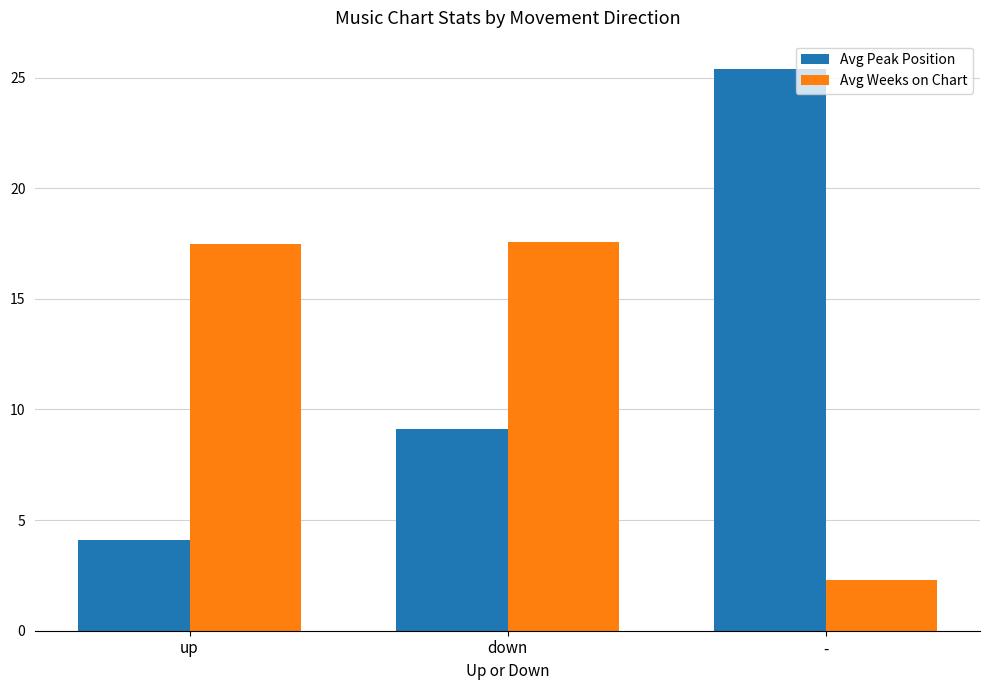

What is the maximum value shown in the chart?

25.4